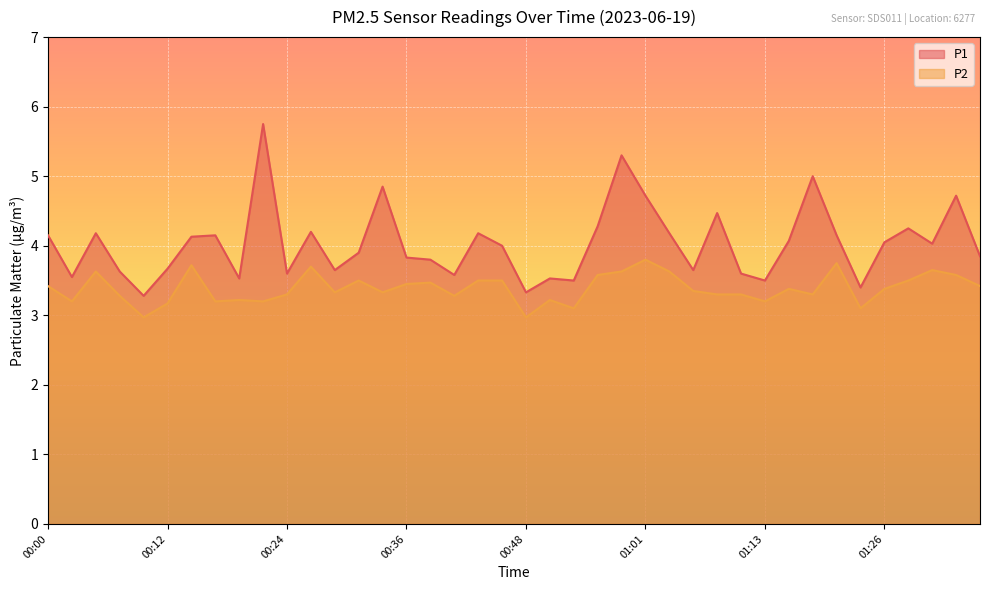

At which label is P1 closest to 4?

00:46